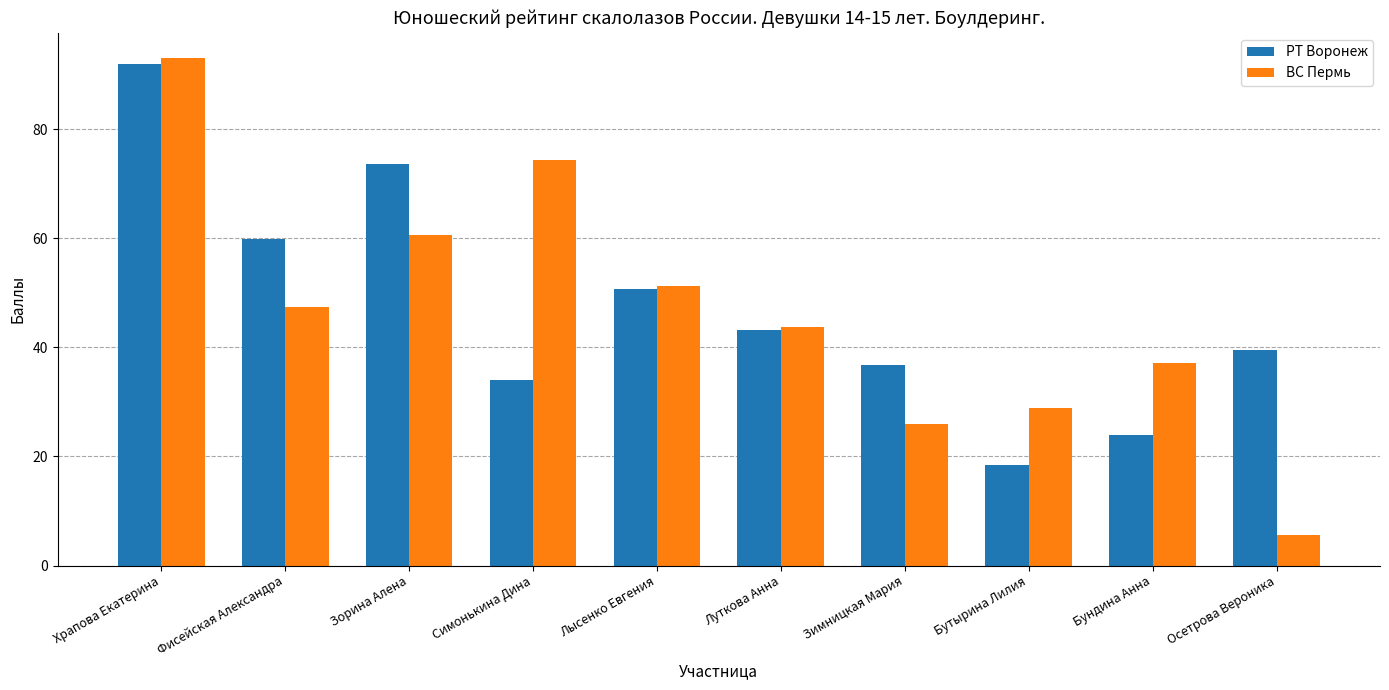

Which series changed the most between Лысенко Евгения and Осетрова Вероника?

ВС Пермь